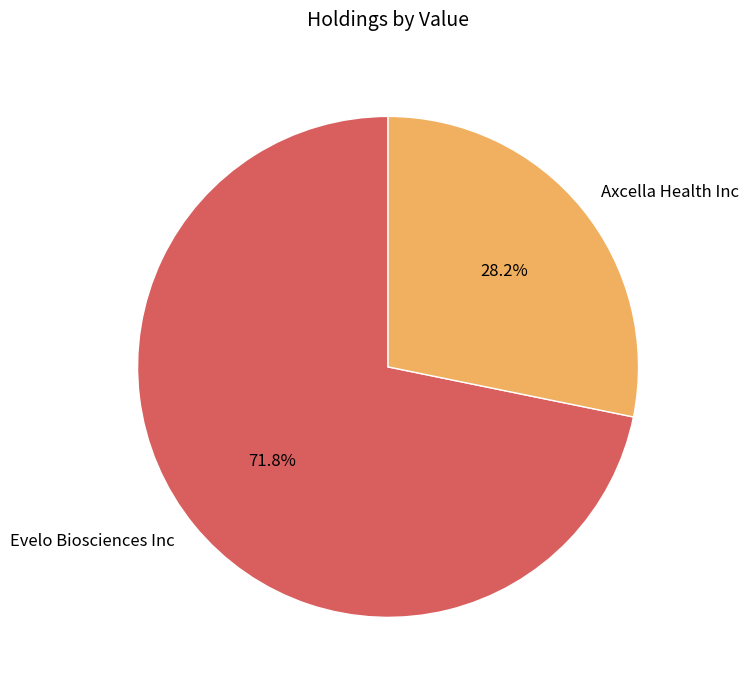

Approximately how many times larger is the value at Axcella Health Inc compared to Evelo Biosciences Inc?

0.4